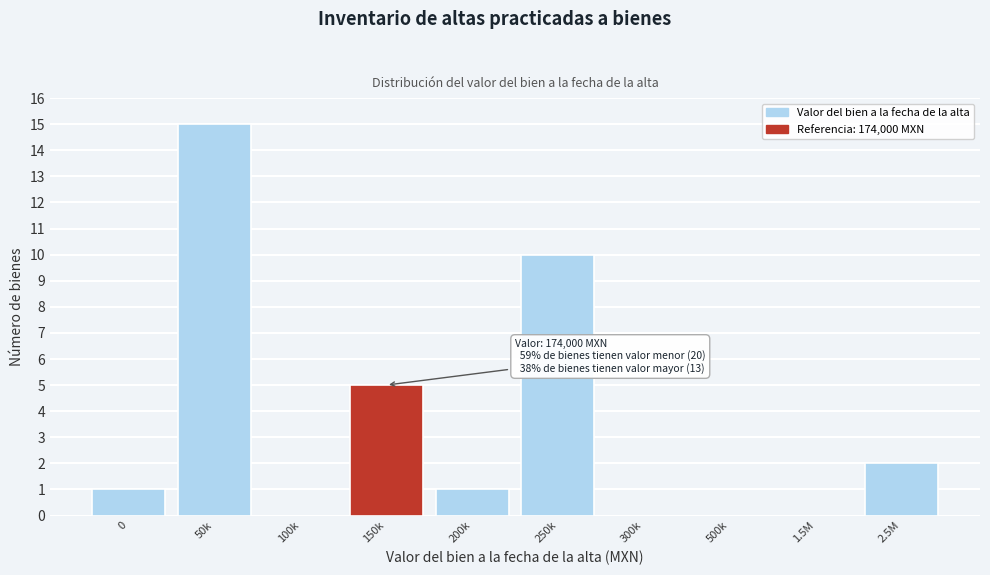

Reading left to right, transcribe all the data shown in this chart.

0=1	50k=15	100k=0	150k=5	200k=1	250k=10	300k=0	500k=0	1.5M=0	2.5M=2